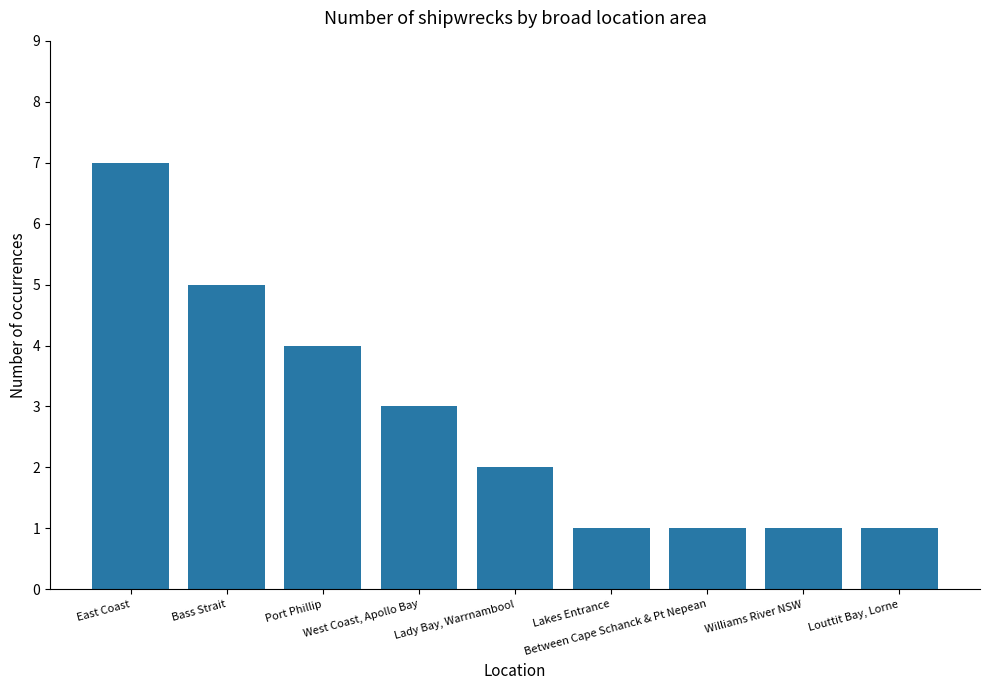

What is the approximate value at Lakes Entrance?

1